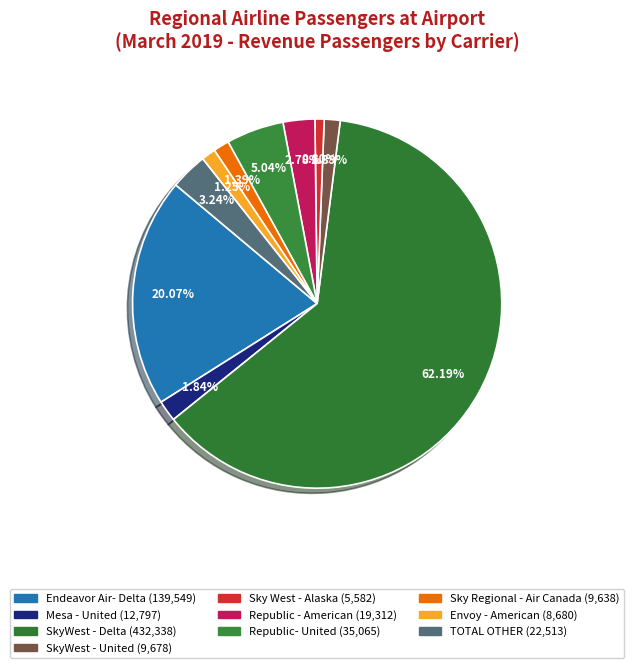

How many slices are in this pie chart?

10